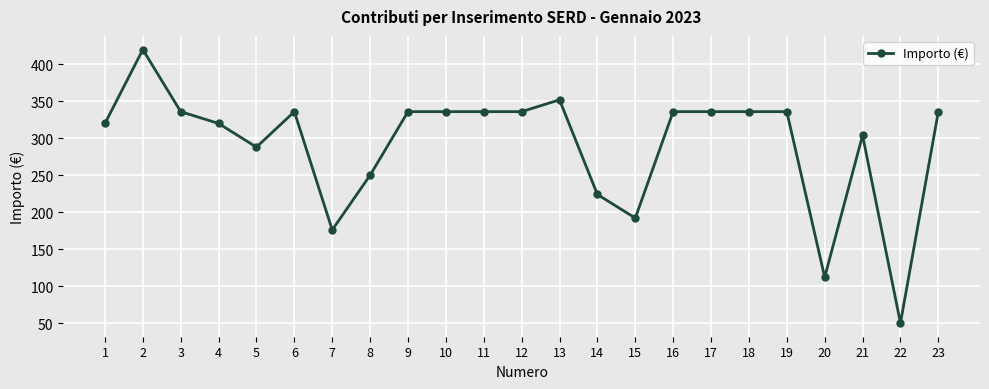

Which has a higher value, 8 or 12?

12